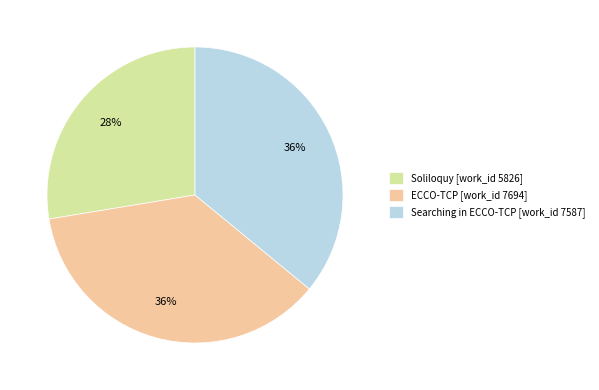

Is it true that Searching in ECCO-TCP is 30% of the pie?

False